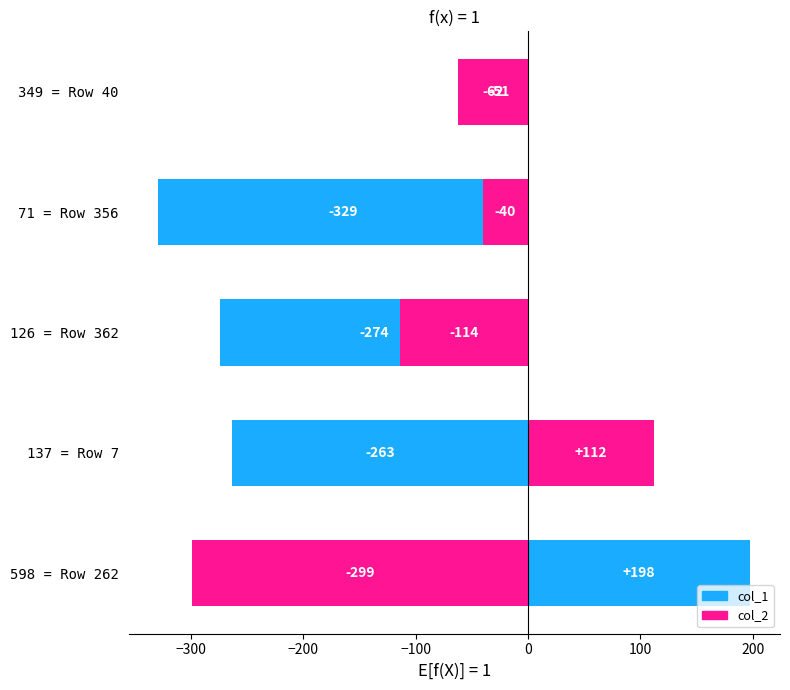

List the series in order of their peak value, lowest first.

col_2, col_1